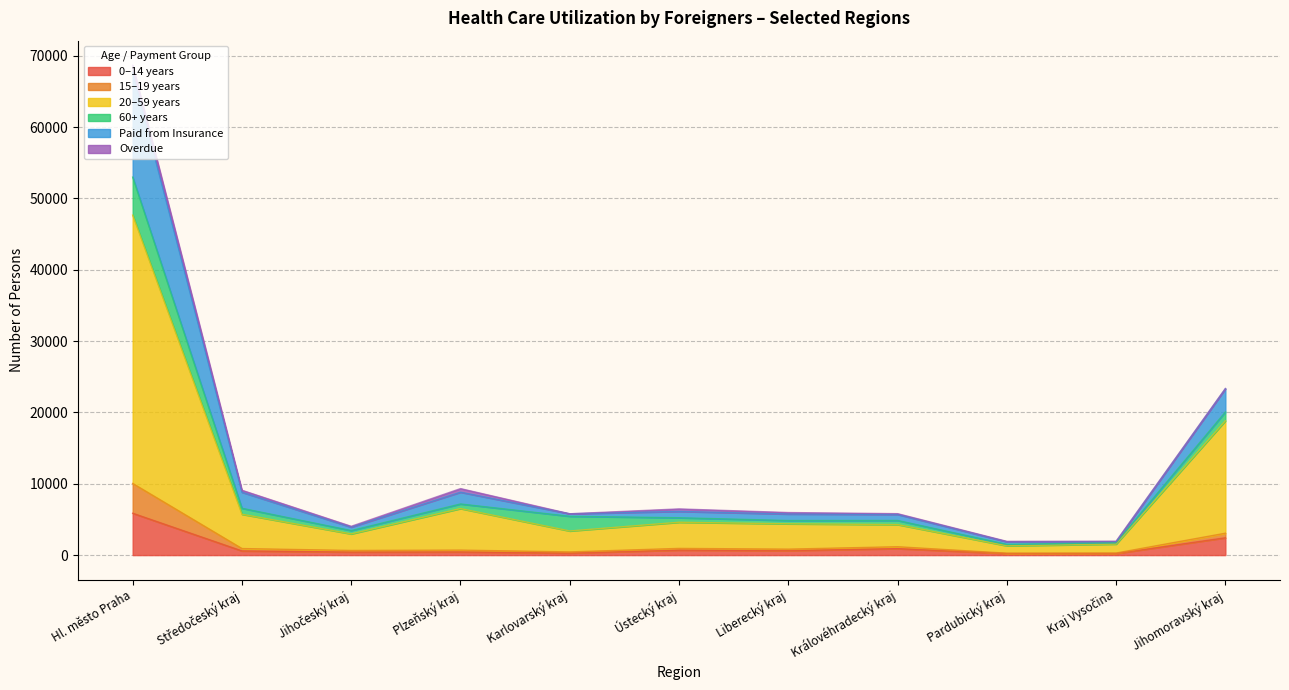

Which label corresponds to the largest value in the chart?

Hl. město Praha